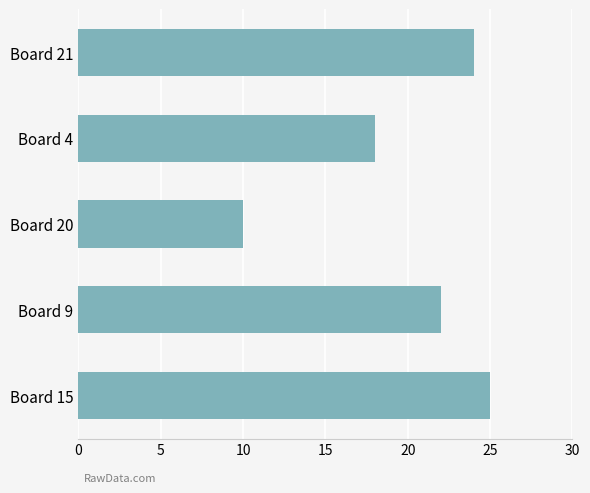

What is the minimum value shown in the chart?

10